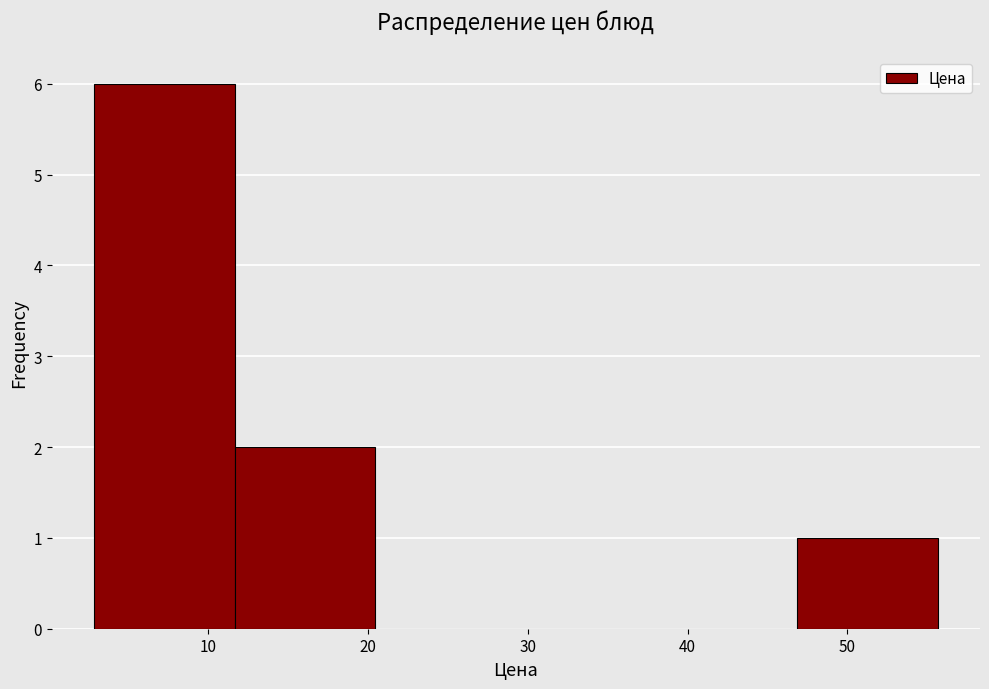

Reading left to right, list every bar in this chart as the range it spans on the x-axis followed by its height. Neither the bar edges nor the heights are printed on the chart, so give them approximately, as read against the axes.

3 to 12: 6
12 to 20: 2
20 to 29: 0
29 to 38: 0
38 to 47: 0
47 to 56: 1